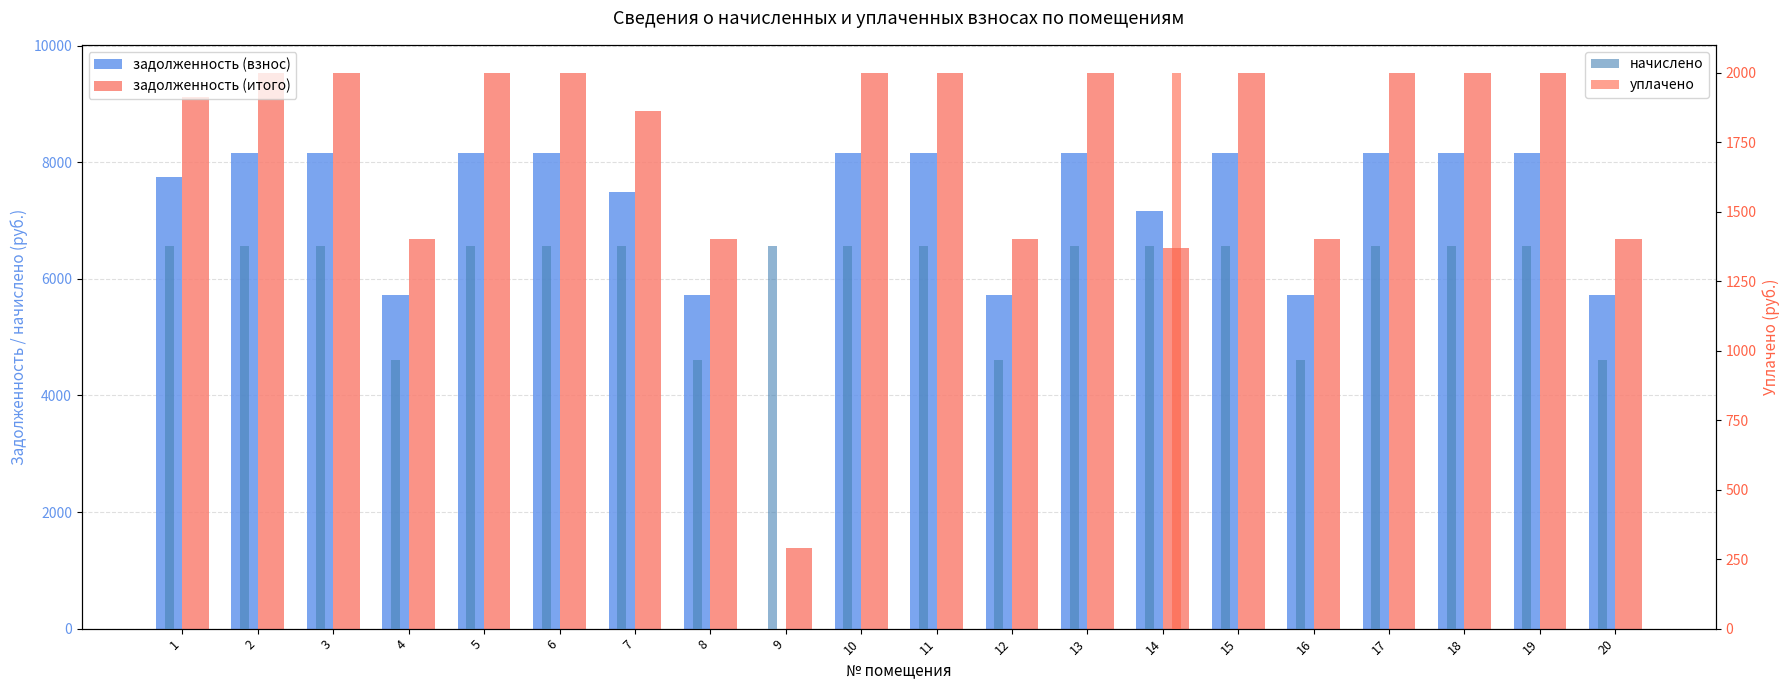

What is the value of the задолженность (итого) bar at the 9th from the left?

1377.0